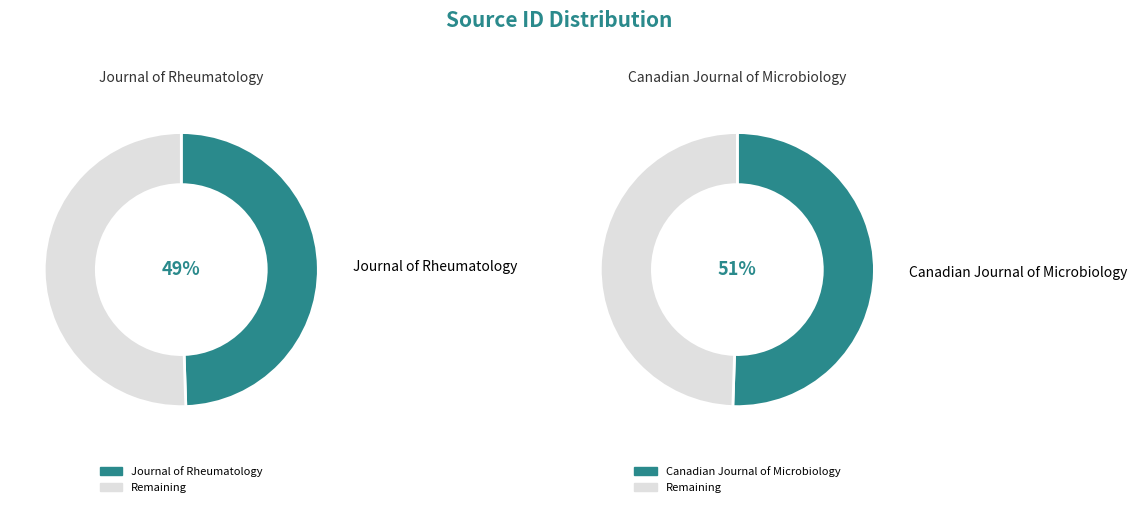

To the nearest percent, what percentage of the pie is Journal of Rheumatology?

49%